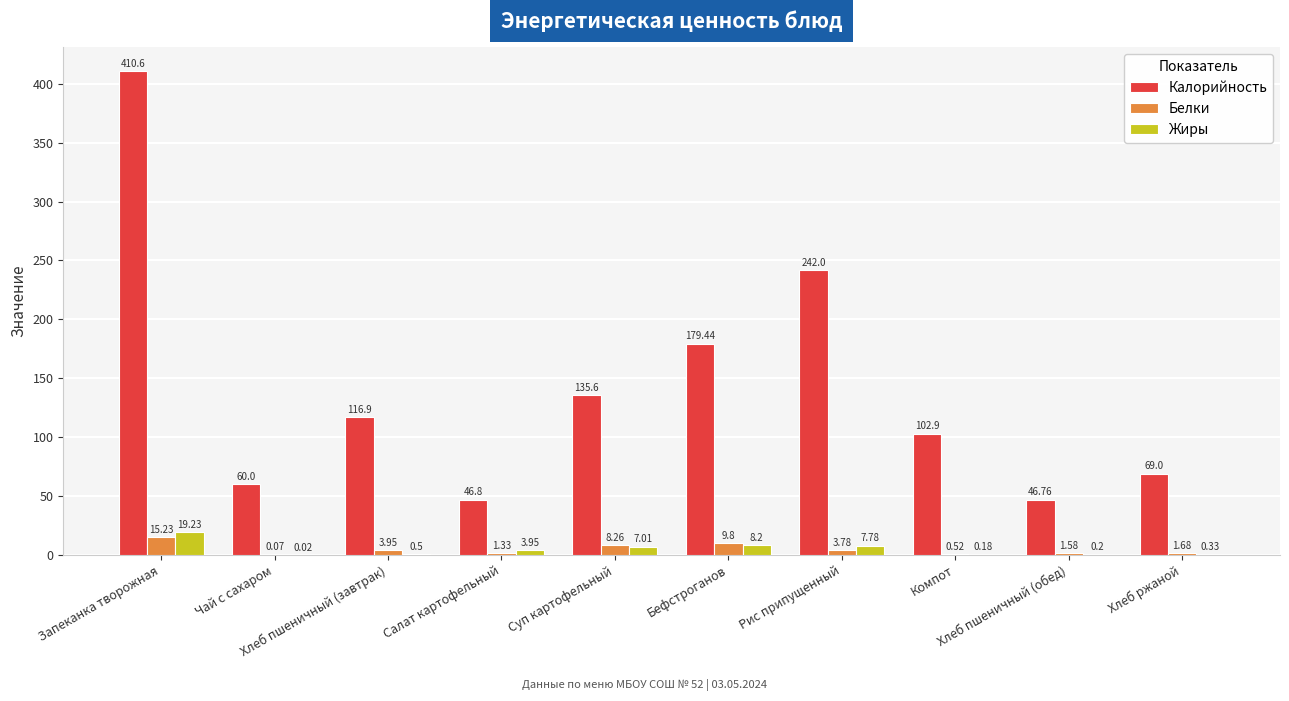

At which category is the sum across all series the highest?

Запеканка творожная